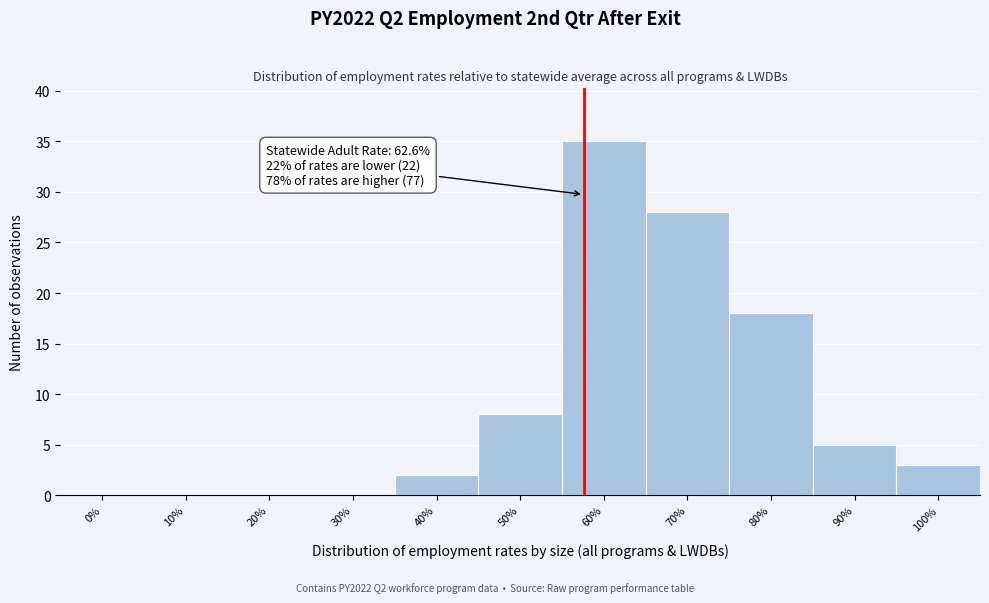

Reading left to right, what are all the values shown in this chart?

0%=0	10%=0	20%=0	30%=0	40%=2	50%=8	60%=35	70%=28	80%=18	90%=5	100%=3